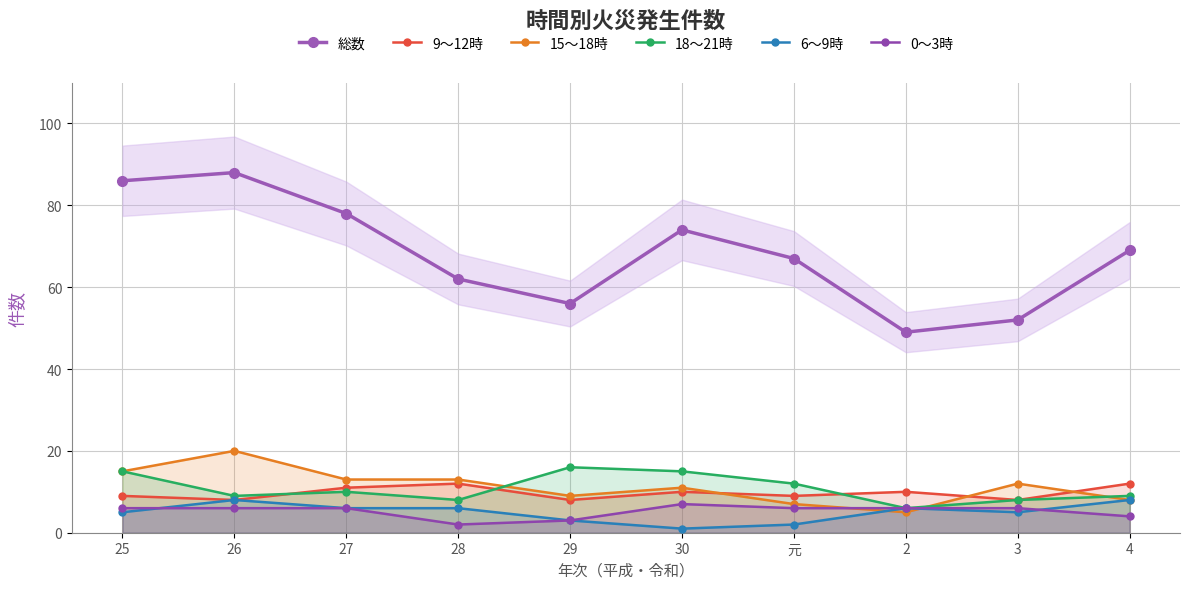

Reading left to right, what are all the values shown in this chart?

総数: 25=86	26=88	27=78	28=62	29=56	30=74	元=67	2=49	3=52	4=69
9～12時: 25=9	26=8	27=11	28=12	29=8	30=10	元=9	2=10	3=8	4=12
15～18時: 25=15	26=20	27=13	28=13	29=9	30=11	元=7	2=5	3=12	4=8
18～21時: 25=15	26=9	27=10	28=8	29=16	30=15	元=12	2=6	3=8	4=9
6～9時: 25=5	26=8	27=6	28=6	29=3	30=1	元=2	2=6	3=5	4=8
0～3時: 25=6	26=6	27=6	28=2	29=3	30=7	元=6	2=6	3=6	4=4